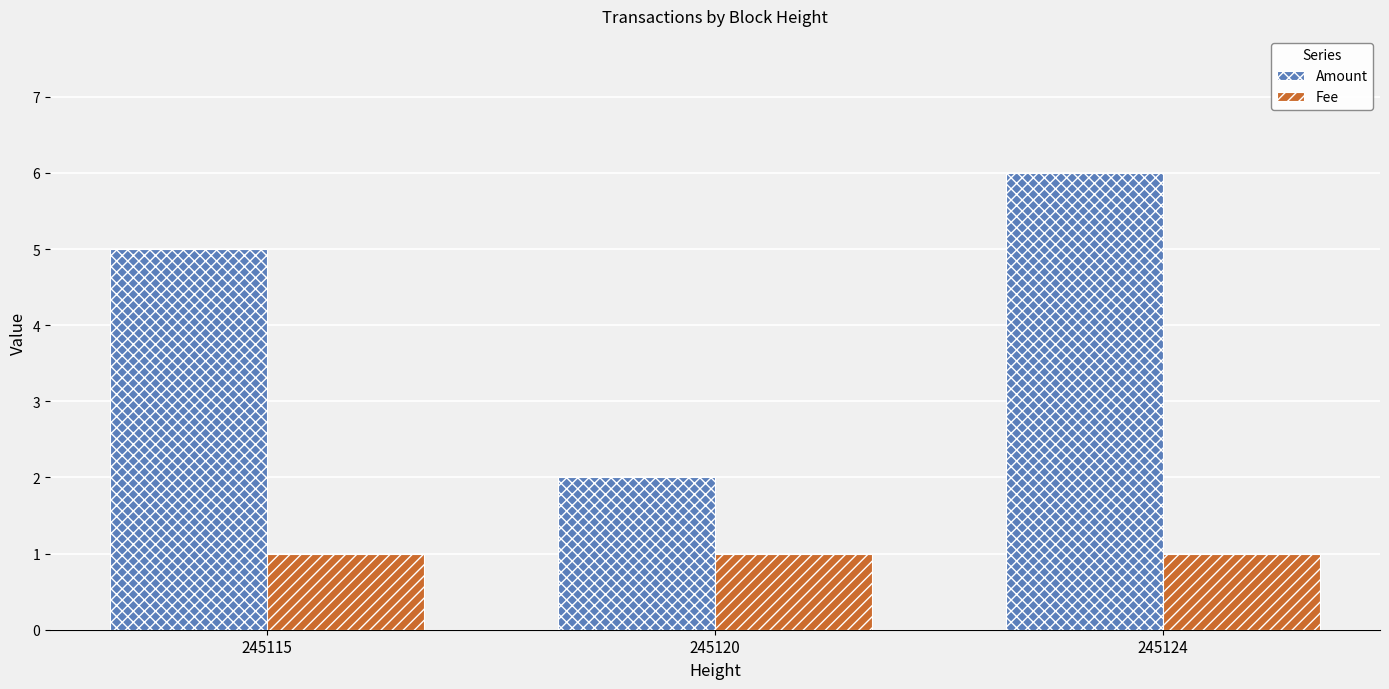

What are all the series names shown in the legend?

Amount, Fee